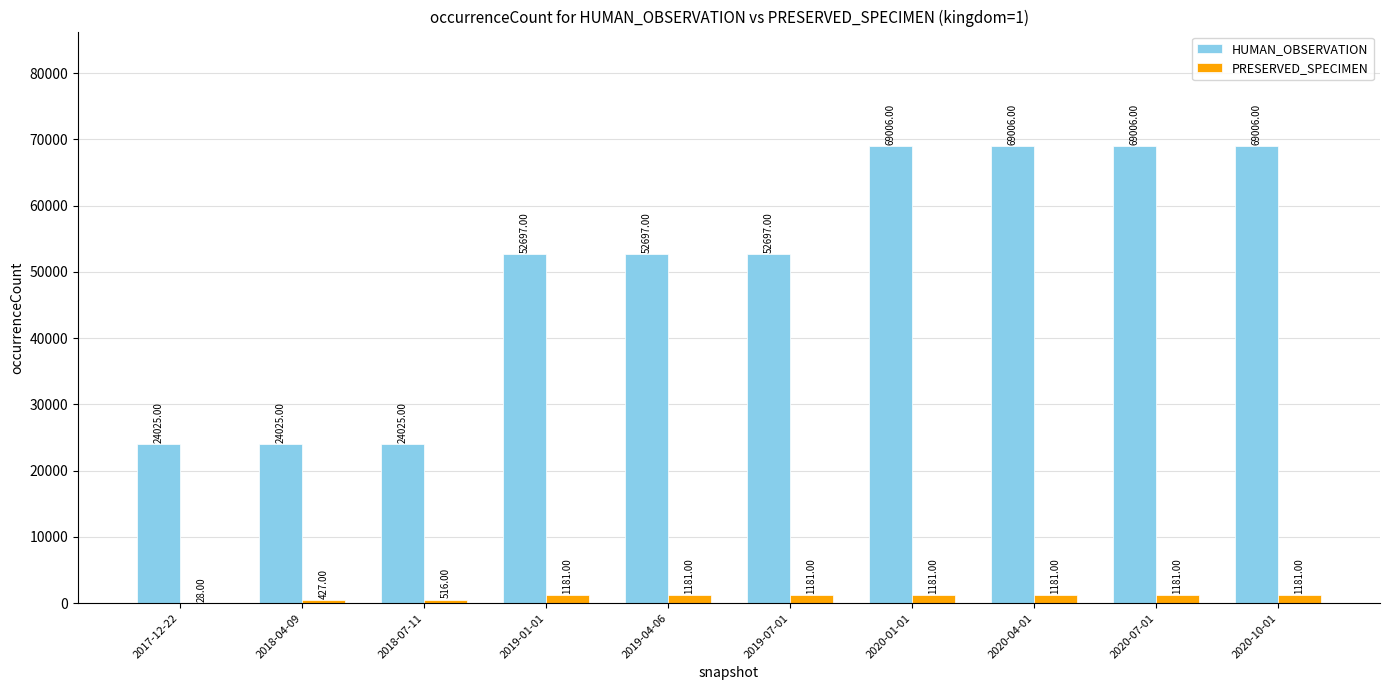

Between 2017-12-22 and 2020-01-01, which series saw the biggest shift?

HUMAN_OBSERVATION